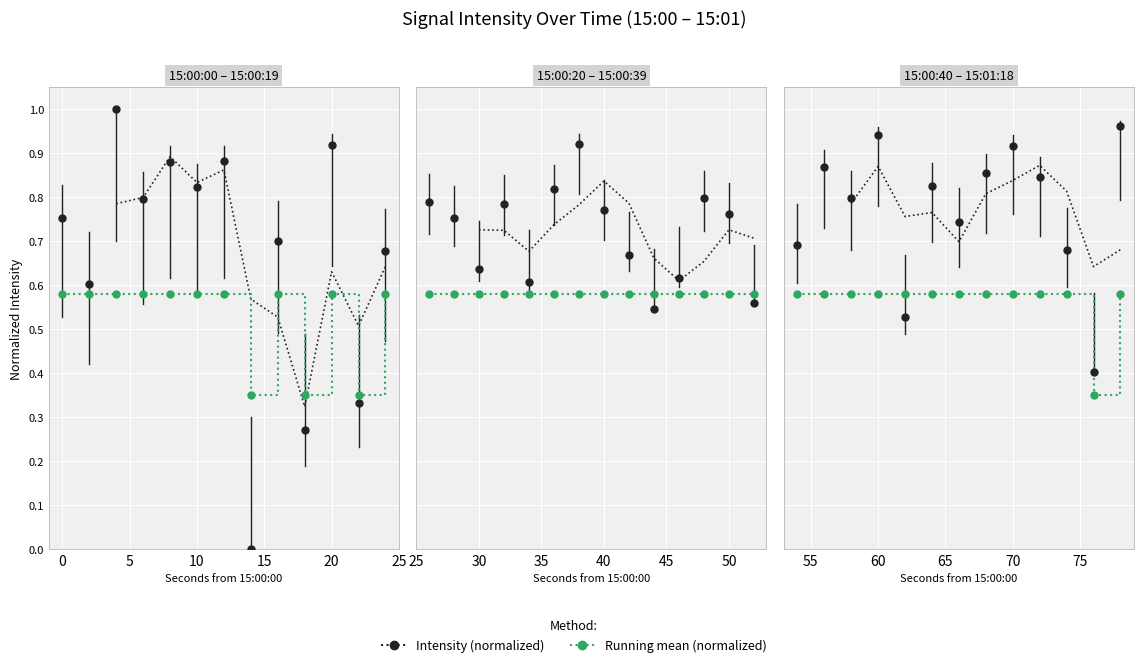

Is this an area chart (filled region under the line)?

No